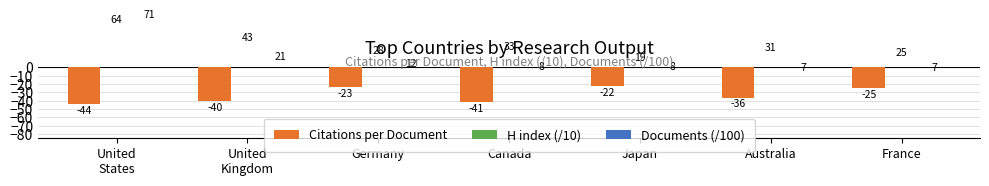

What is the label of the 6th bar from the left?

Australia